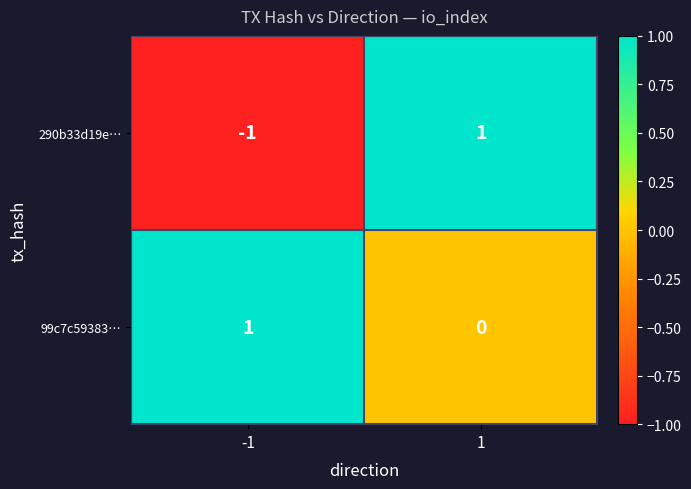

Between -1 and 1, which series saw the biggest shift?

290b33d19e…